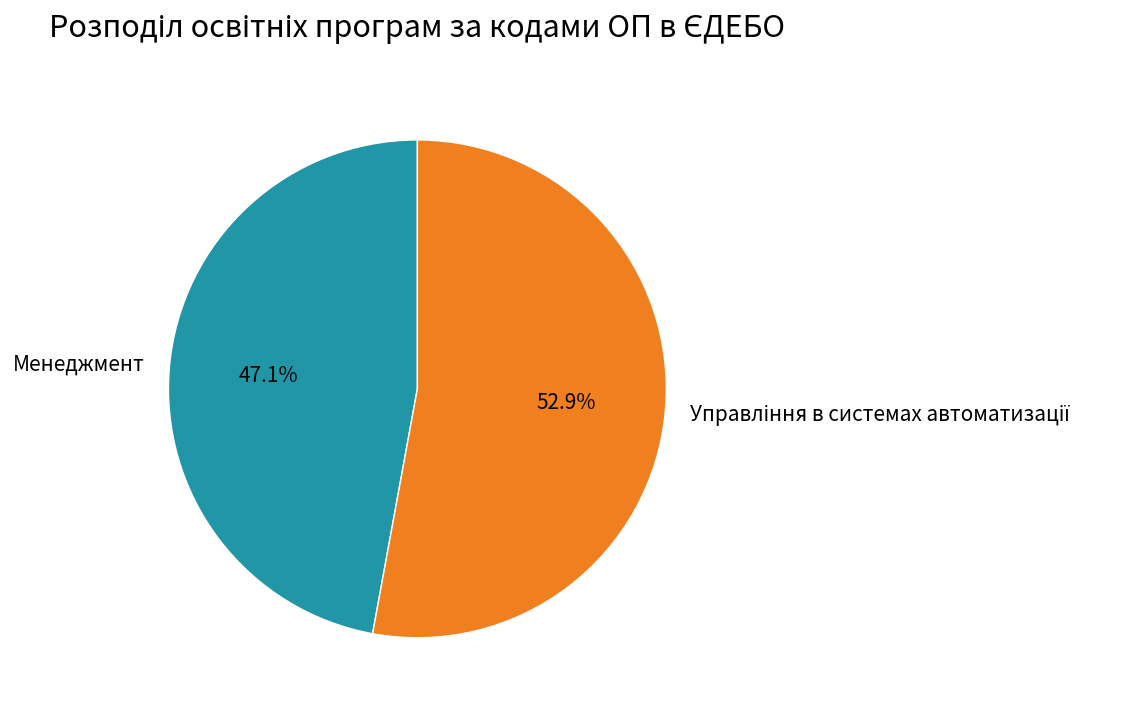

Is there a majority slice in this chart?

Yes